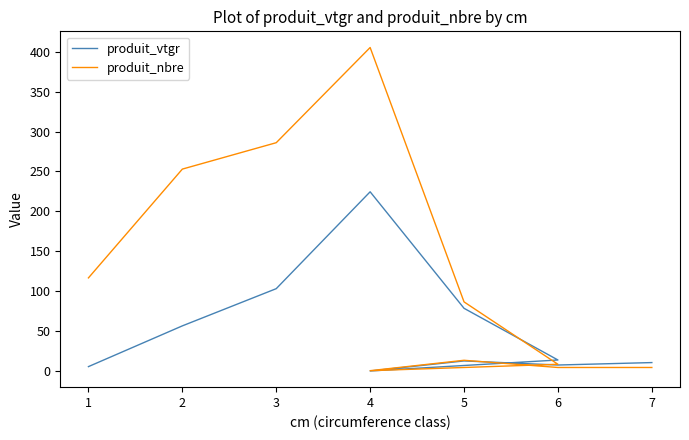

True or false: produit_vtgr and produit_nbre cross at least once.

True